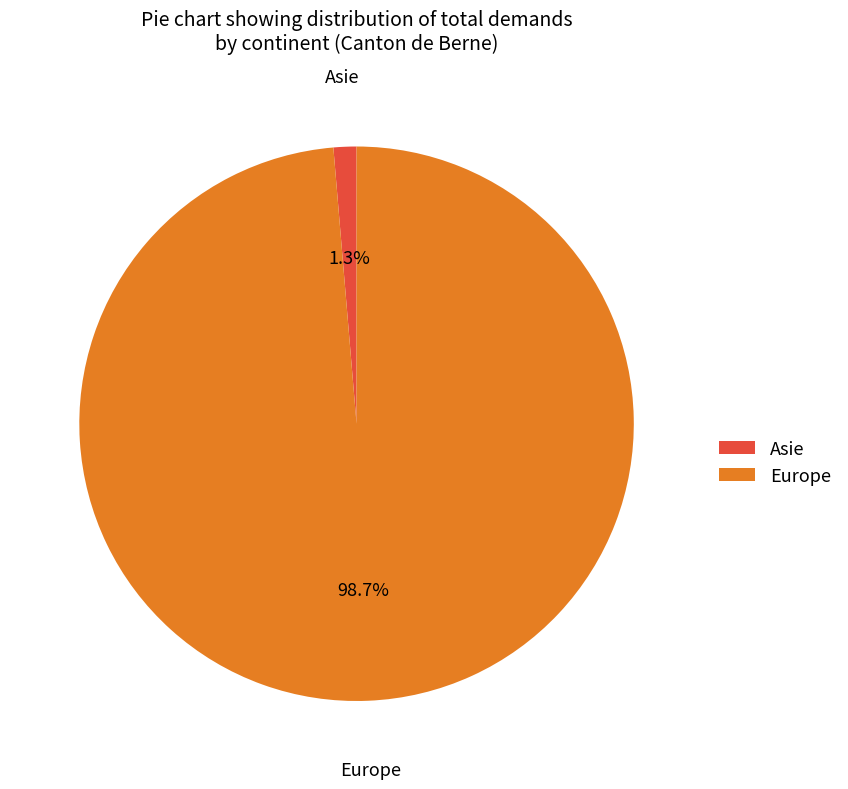

What is the total percentage of Asie and Europe?

100.0%